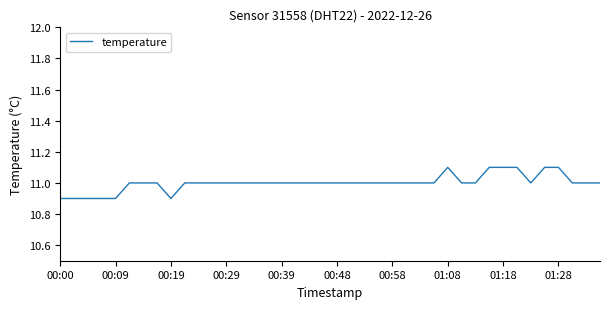

What is the smallest value displayed?

10.9